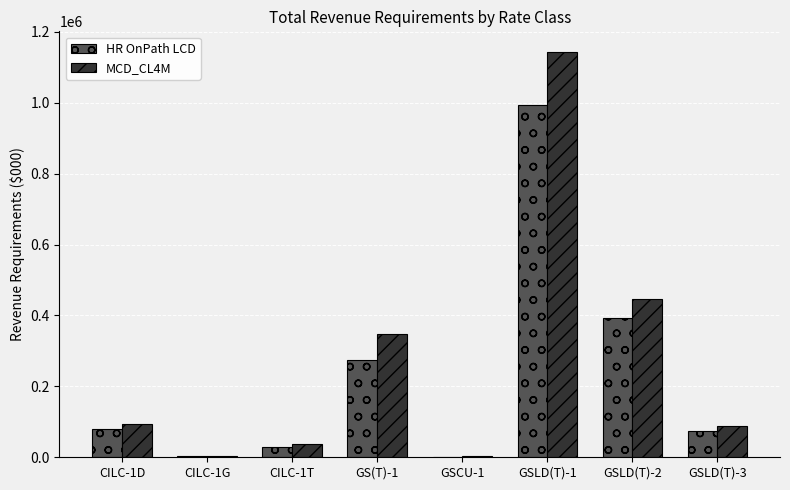

Count the number of data series in this chart.

2